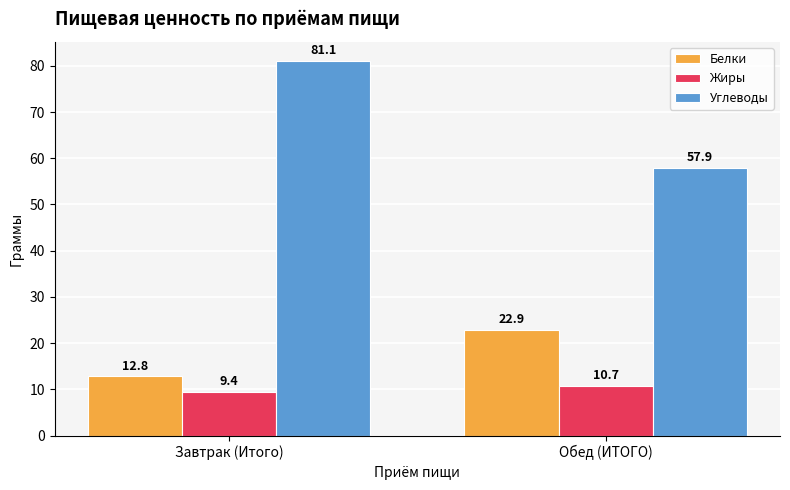

What is the difference between the Белки values at Завтрак (Итого) and Обед (ИТОГО)?

10.1